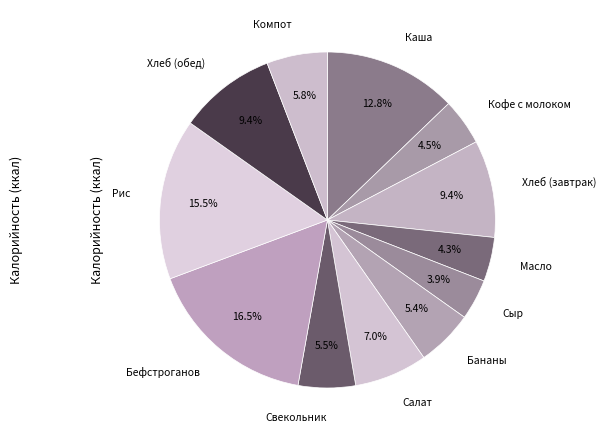

Approximately how many times larger is the value at Компот compared to Кофе с молоком?

1.3